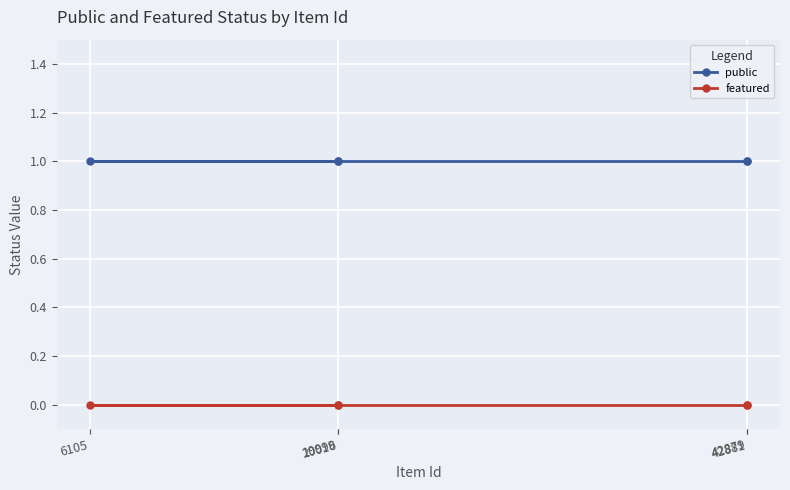

True or false: public has more than 2 points higher than both neighbors.

False